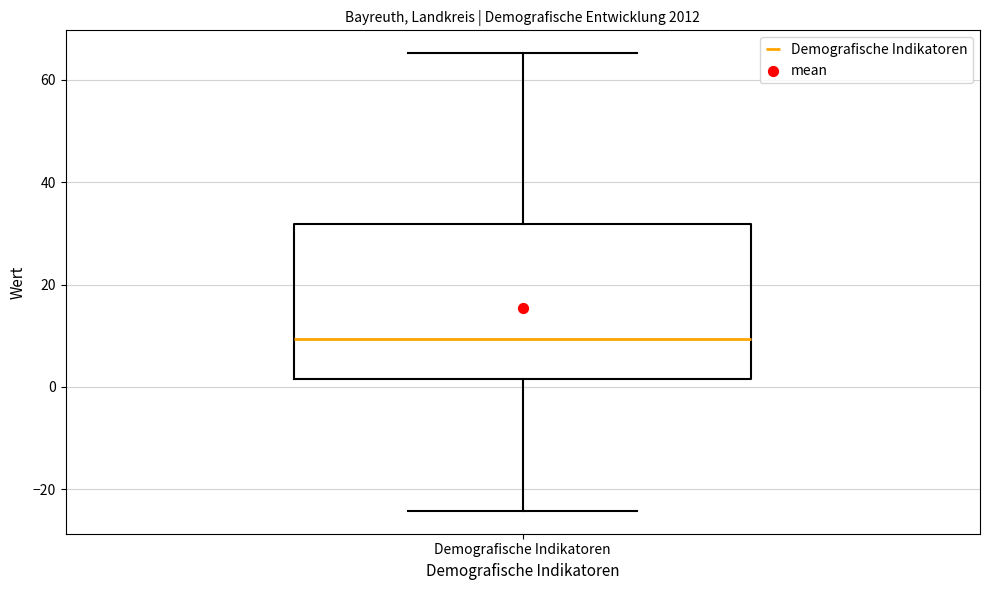

Transcribe this box plot: give where the median line is, the range the box spans, and where the two whiskers end, as read against the y-axis. The values are not printed on the chart, so give them approximately, as read against the axis.

median 10, box 2 to 32, whiskers -24 to 66